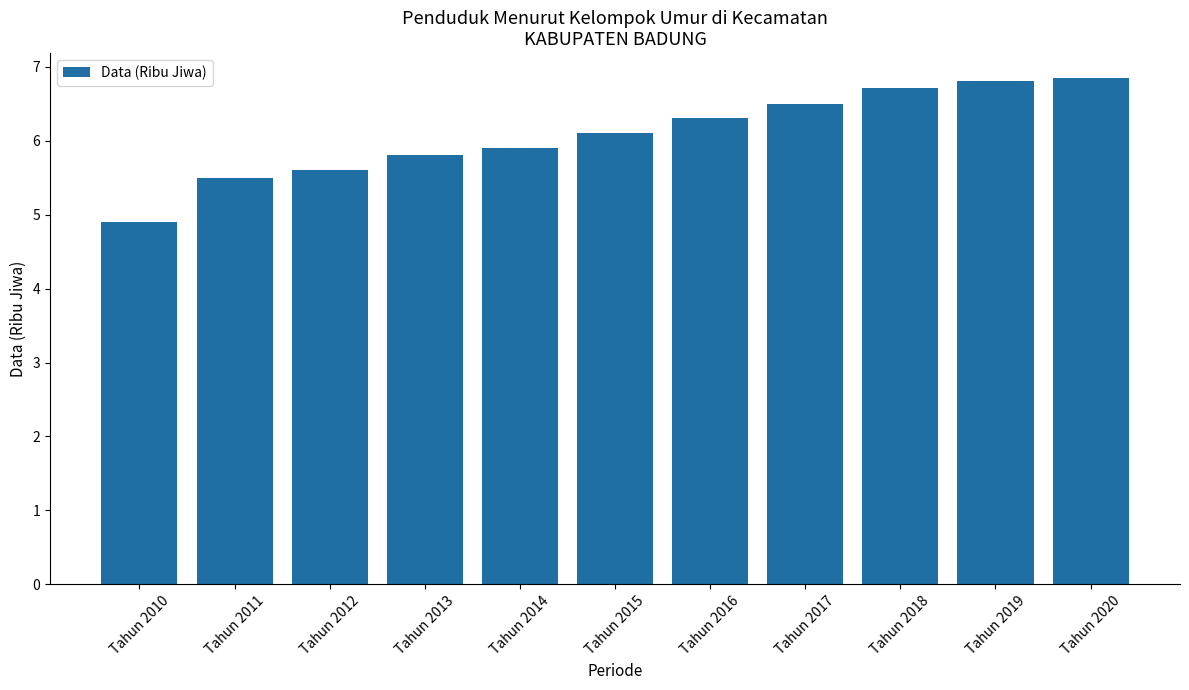

The value at Tahun 2014 is 5.9. True or false?

True